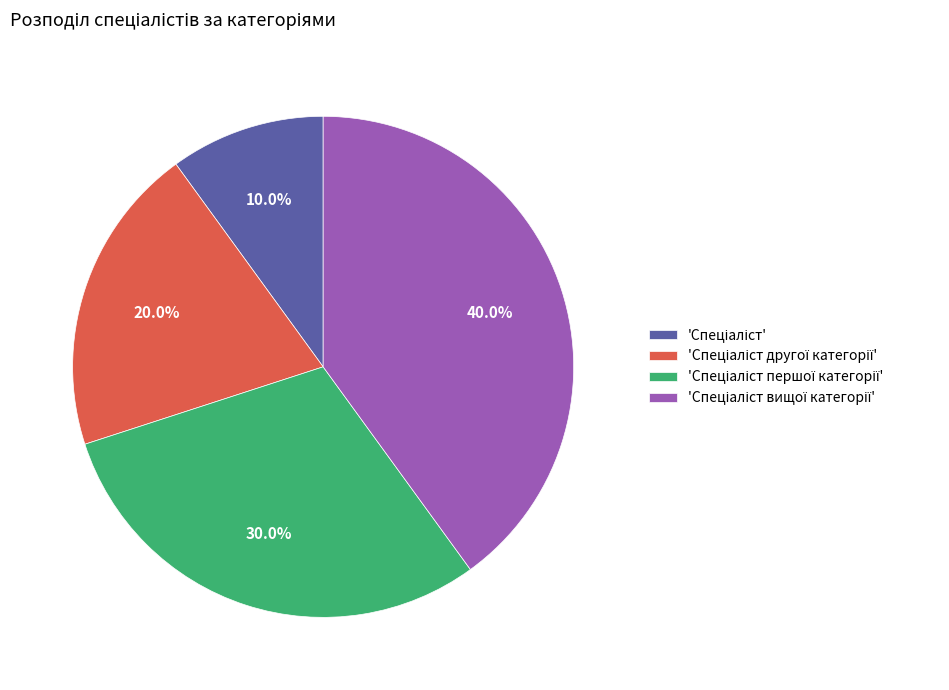

Is there a majority slice in this chart?

No